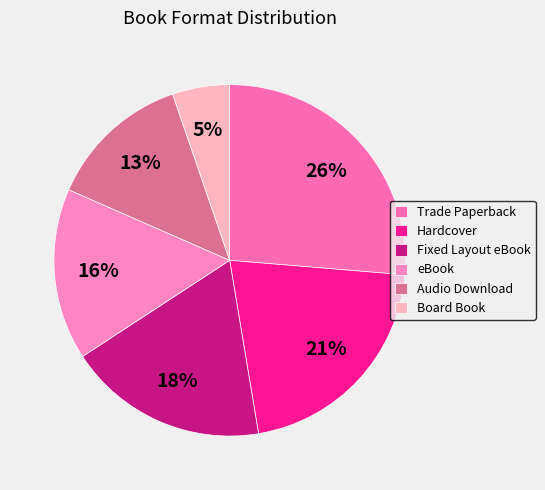

Approximately how many times larger is the value at Hardcover compared to Board Book?

4.0